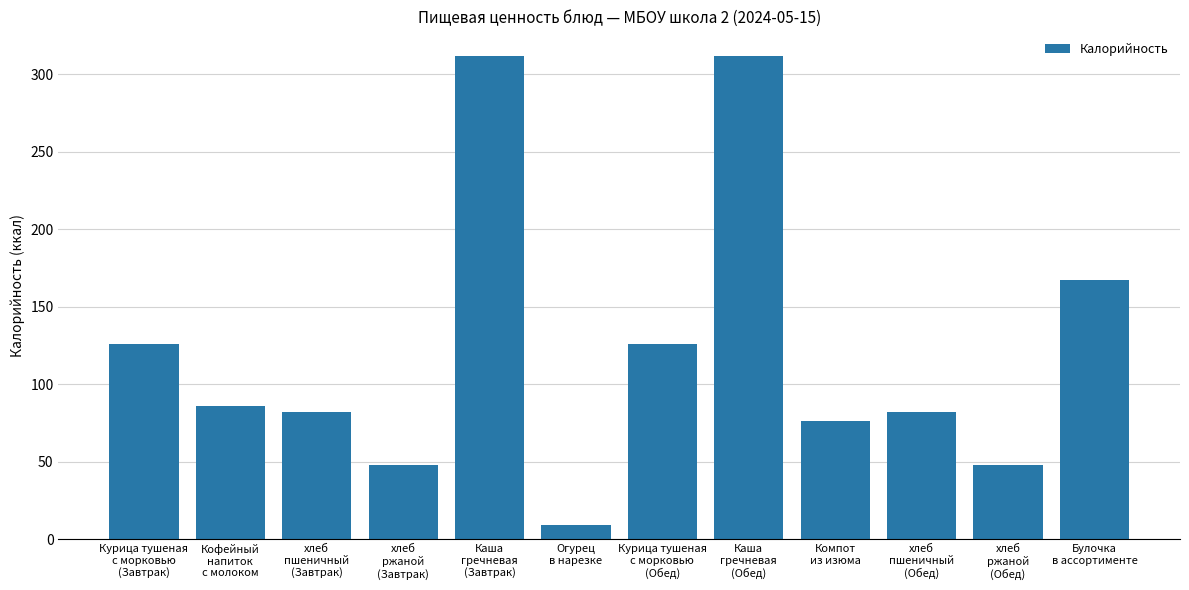

What is the label of the 2nd bar from the right?

хлеб
ржаной
(Обед)